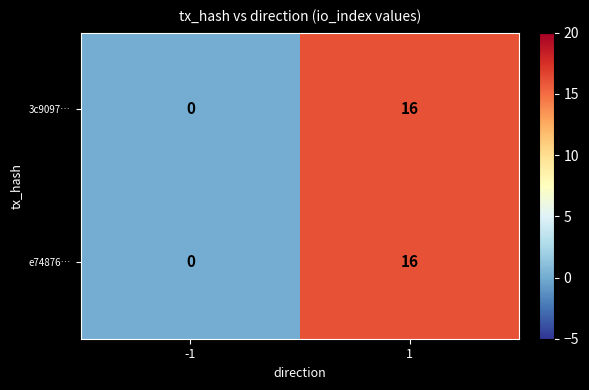

What is the average value of the 3c9097… series?

8